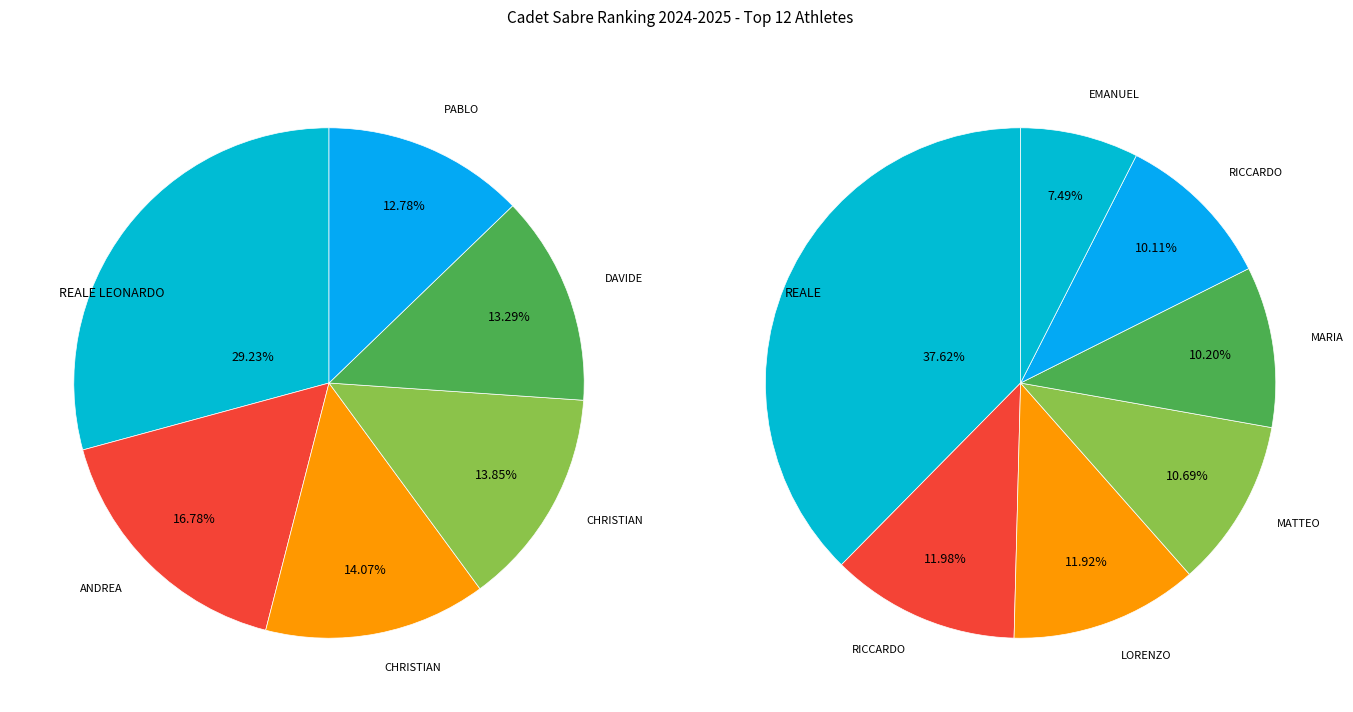

True or false: REALE LEONARDO accounts for 29% of the total.

False